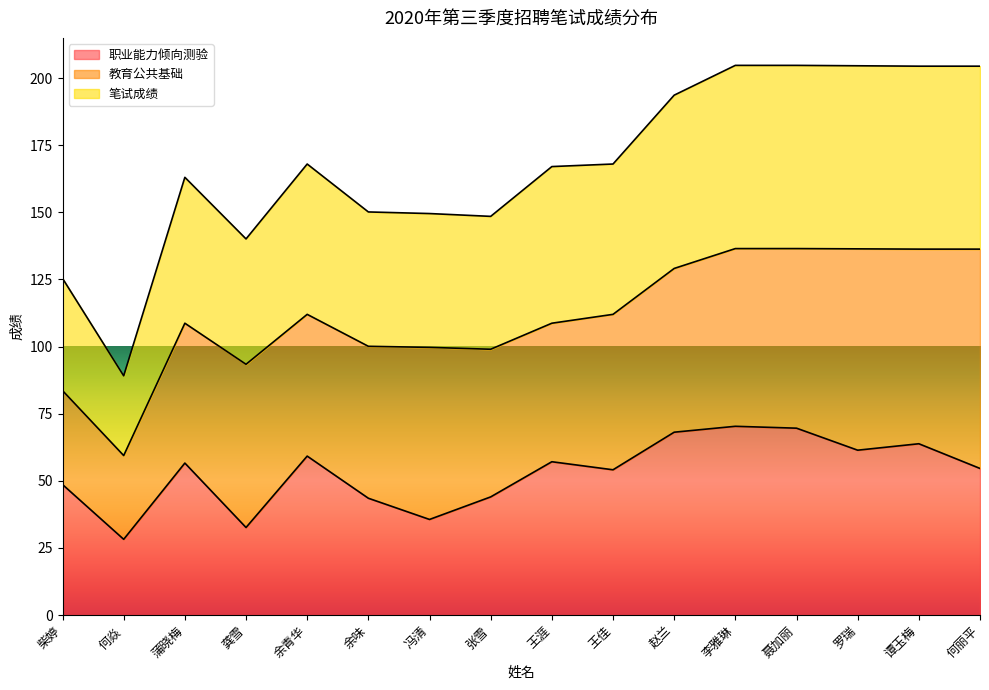

How many interior local valleys does the 职业能力倾向测验 series have?

5